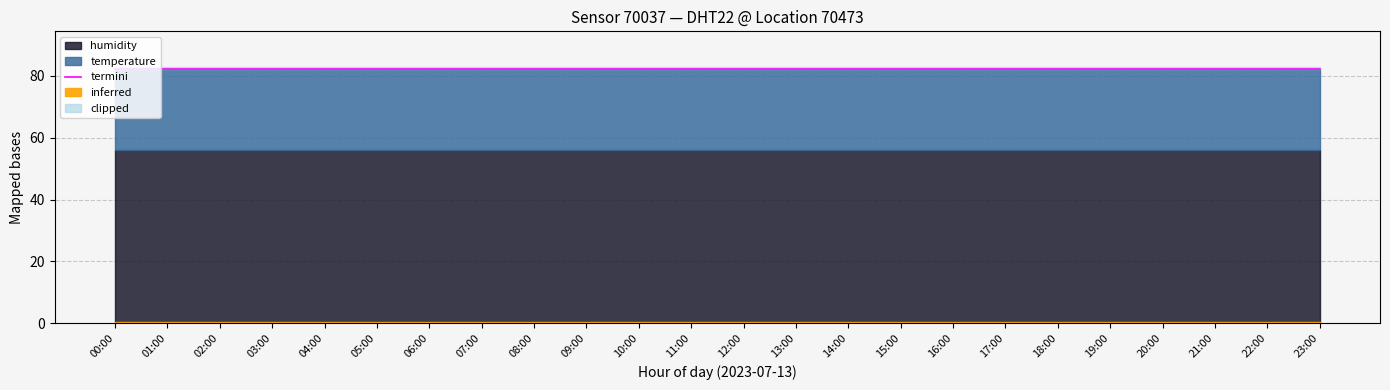

Which has a higher value, 18:00 or 04:00?

18:00